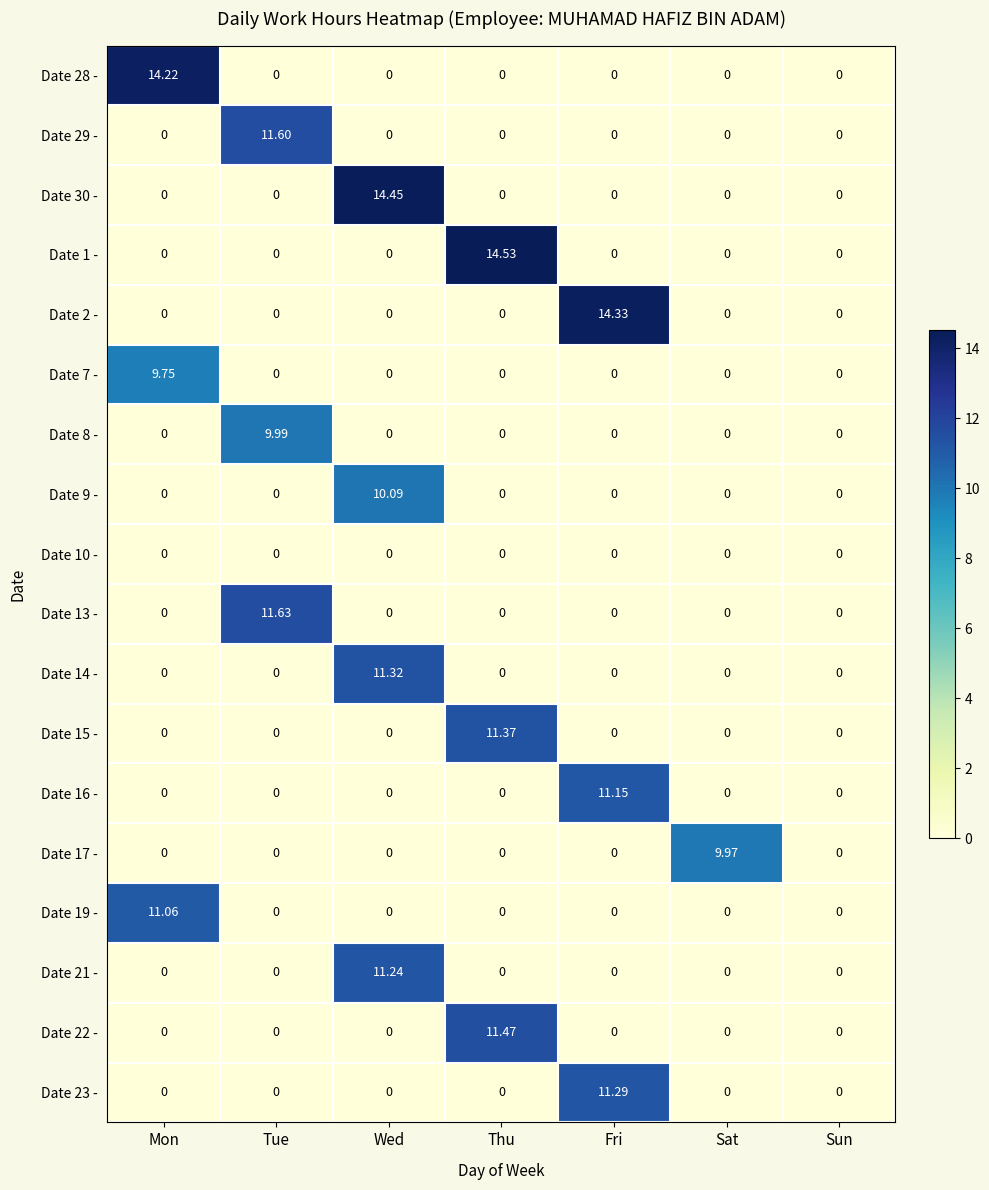

Which category has the highest value in the Date 23 - series?

Fri